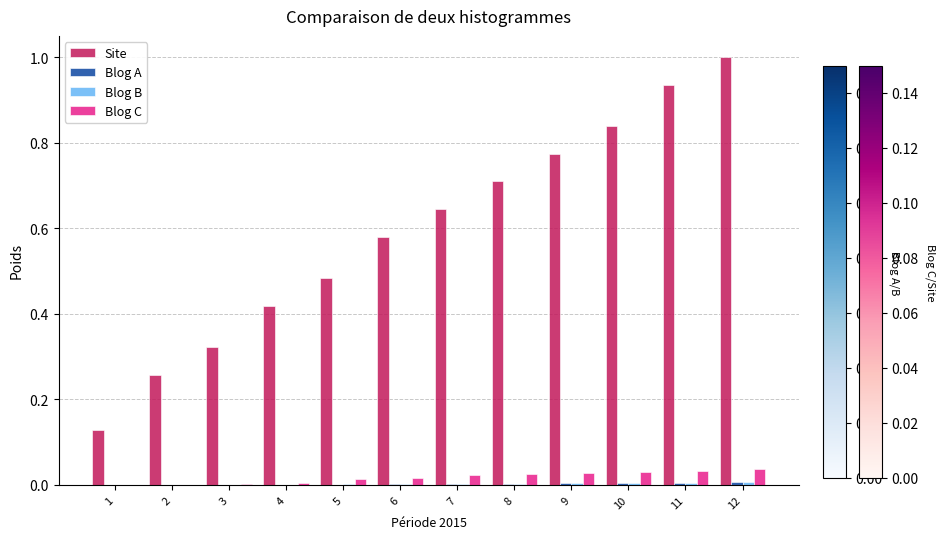

Is it true that Blog C equals 0.0 at 7?

True